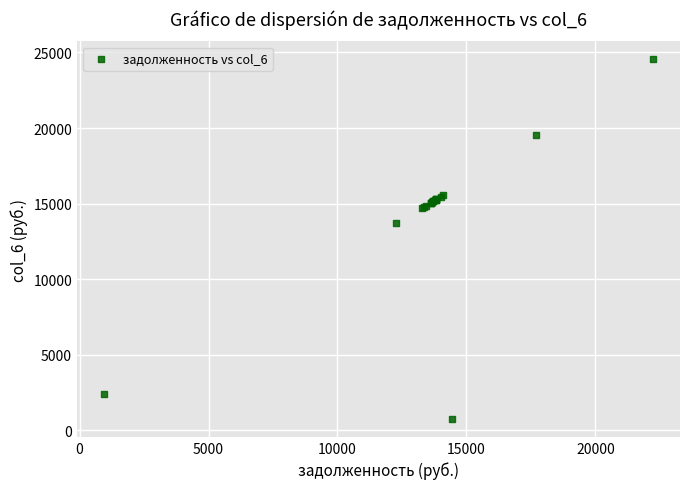

What Y value in the scatter plot is closest to 12651?

13715.7